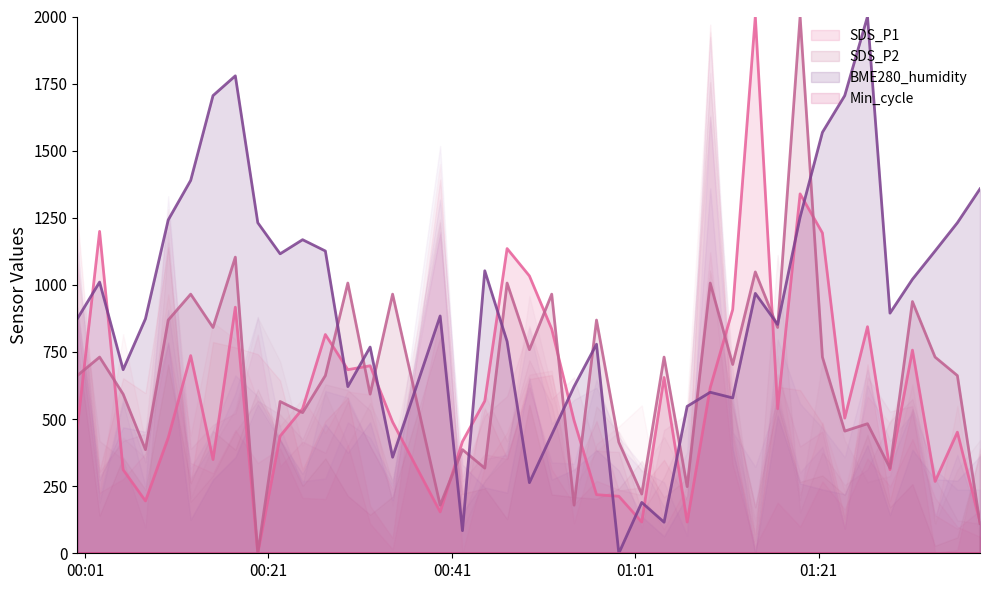

At which category does BME280_humidity reach its first local valley?

2021/01/14 00:05:09